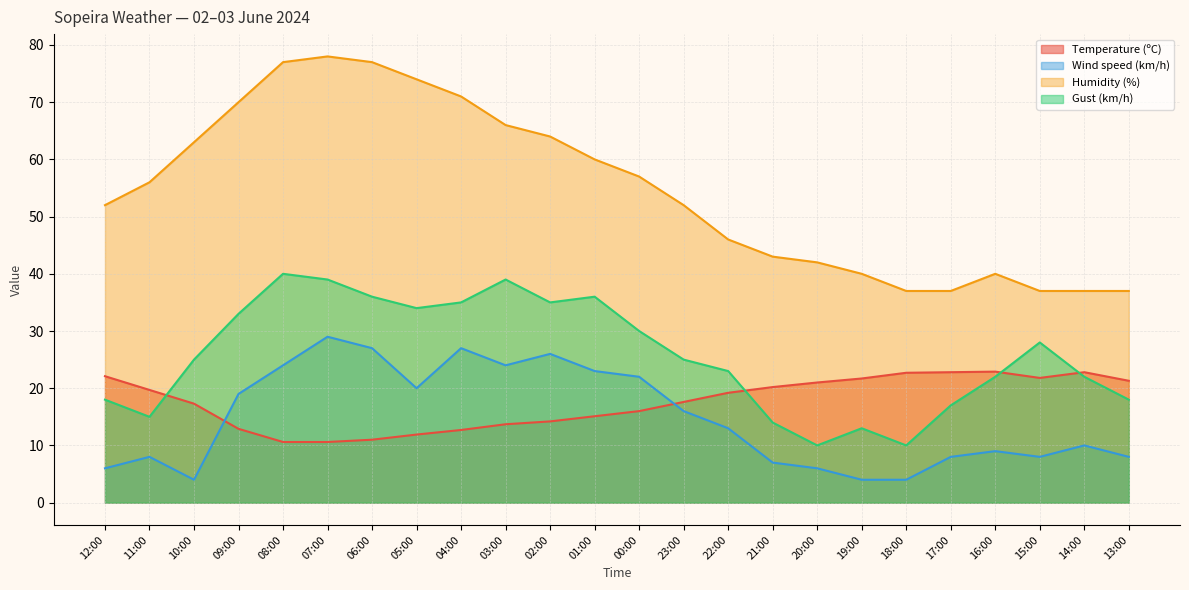

True or false: Humidity (%) and Temperature (ºC) intersect in this chart.

False